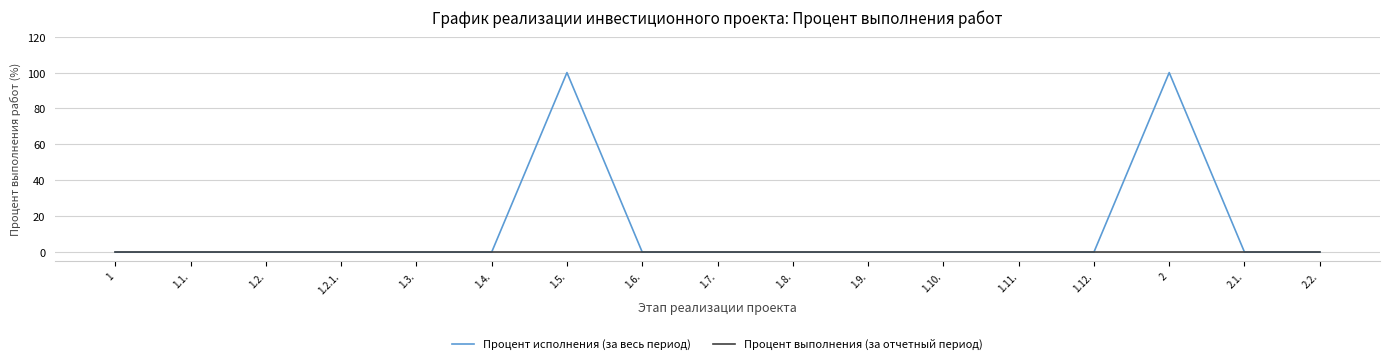

What is the difference between the maximum and minimum values in the Процент исполнения (за весь период) series?

100